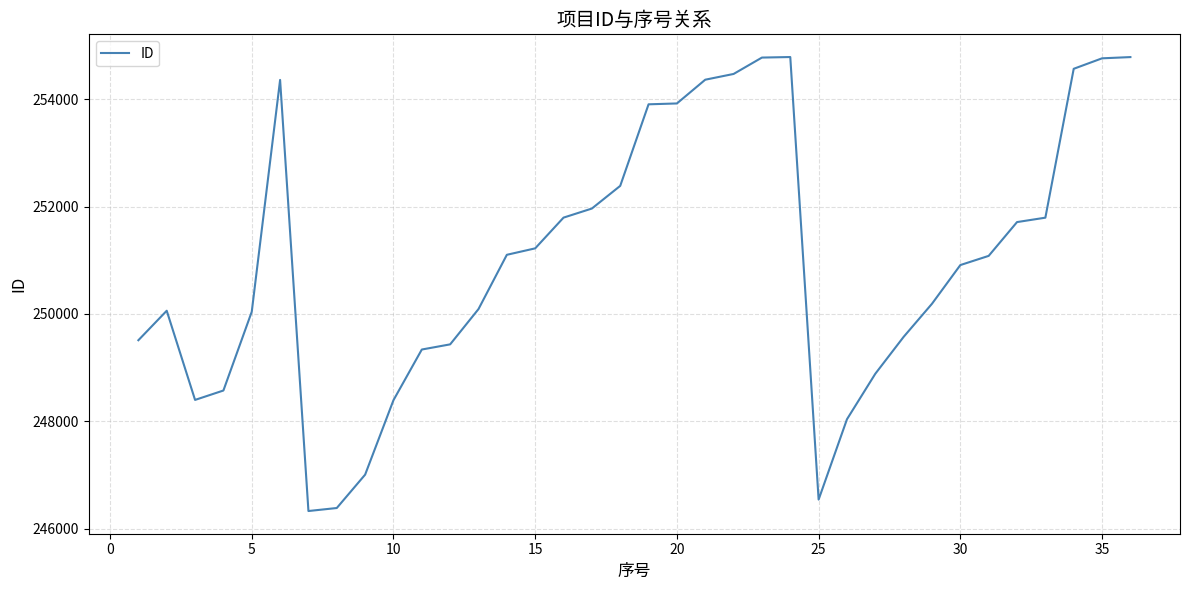

What is the smallest value displayed?

246332